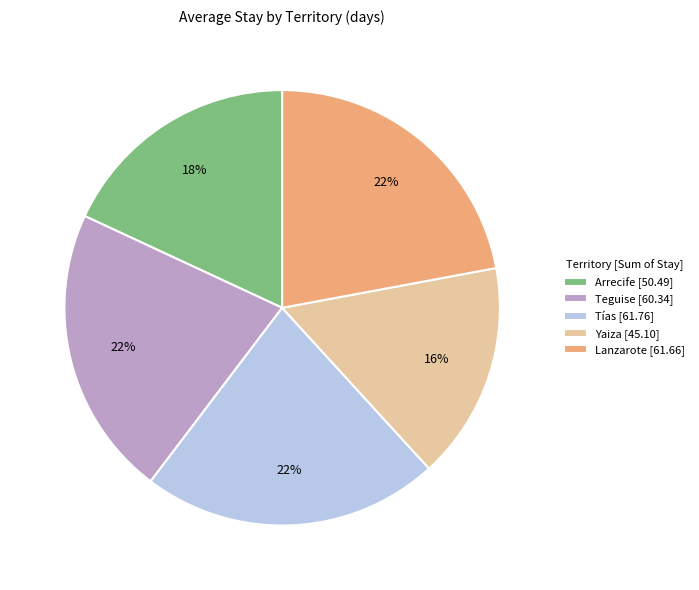

What is the ratio of the value at Lanzarote [61.66] to the value at Arrecife [50.49]?

1.2